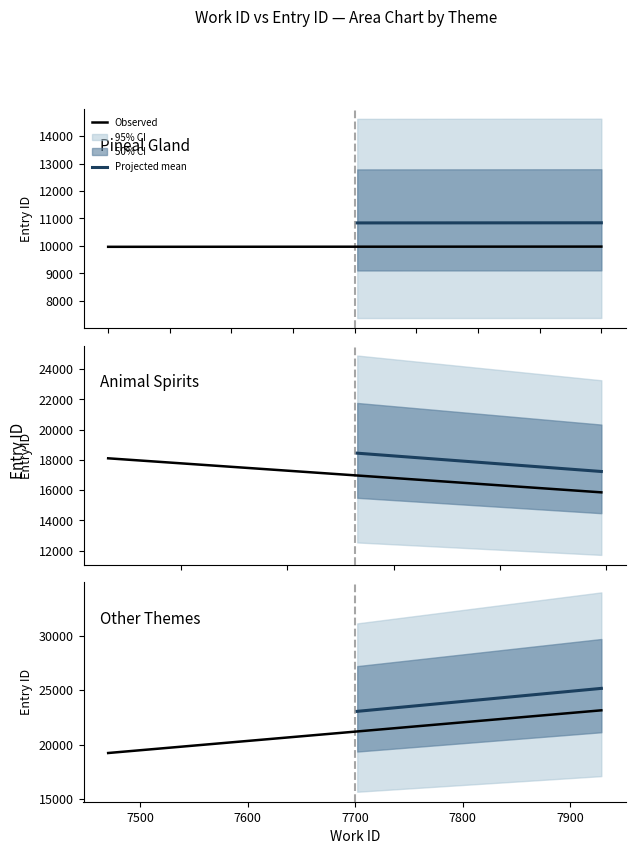

How many values in the ids series exceed 19677?

2